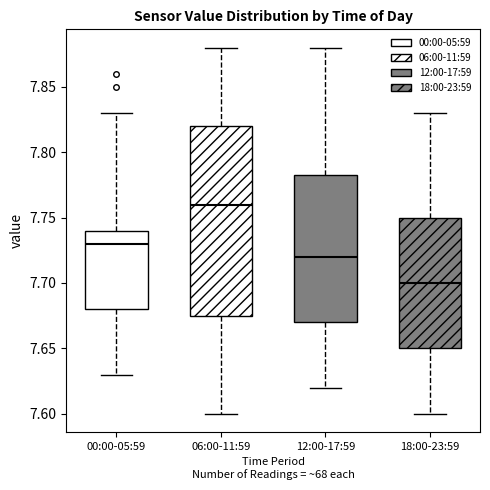

Comparing the boxes themselves (not the whiskers), which one is the tallest?

06:00-11:59